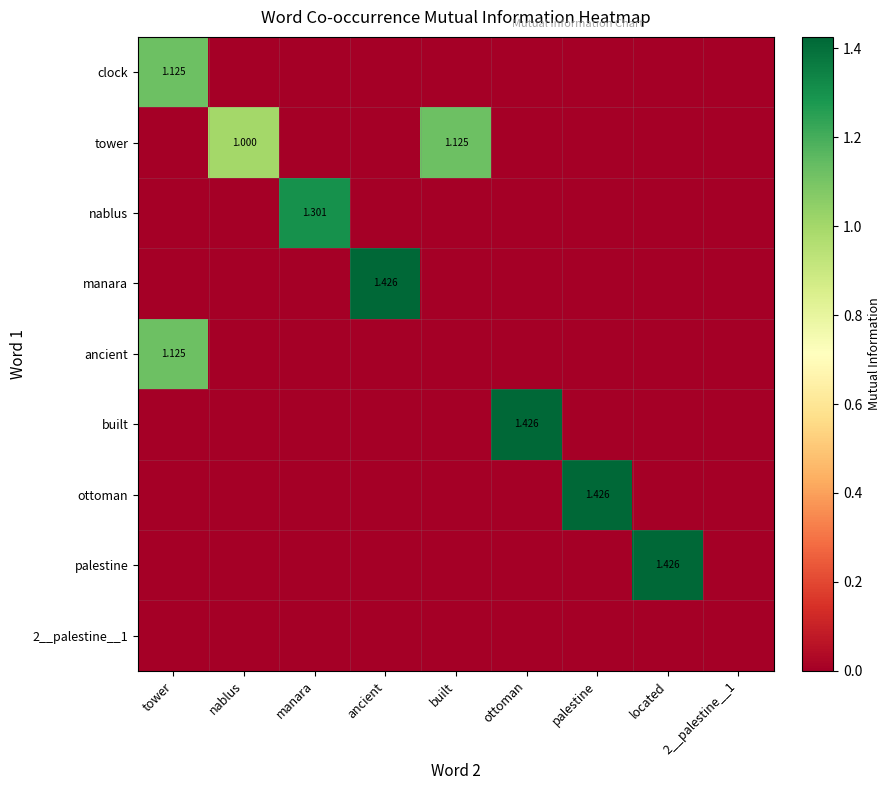

List the series in order of their peak value, highest first.

manara, built, ottoman, palestine, nablus, clock, tower, ancient, 2__palestine__1